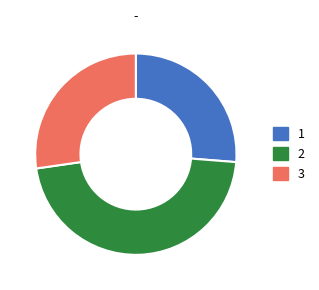

Approximately how many times larger is the value at 2 compared to 3?

1.7